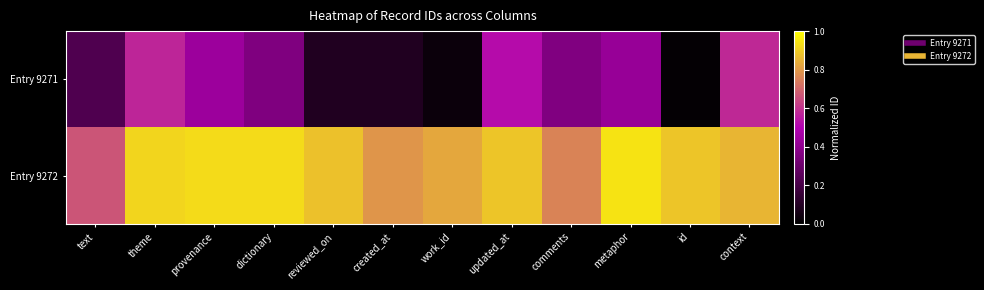

What is the difference between the highest and lowest values at context?

0.3